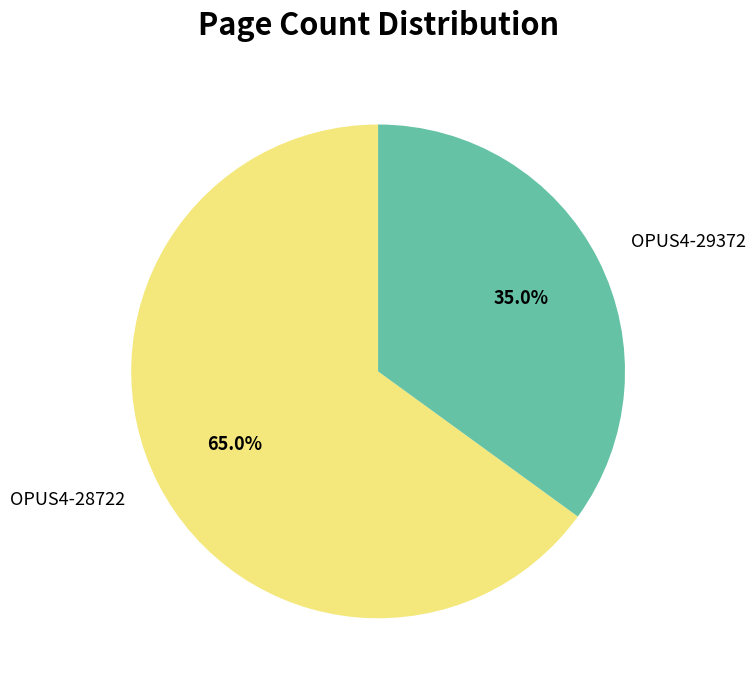

What is the ratio of the value at OPUS4-28722 to the value at OPUS4-29372?

1.9